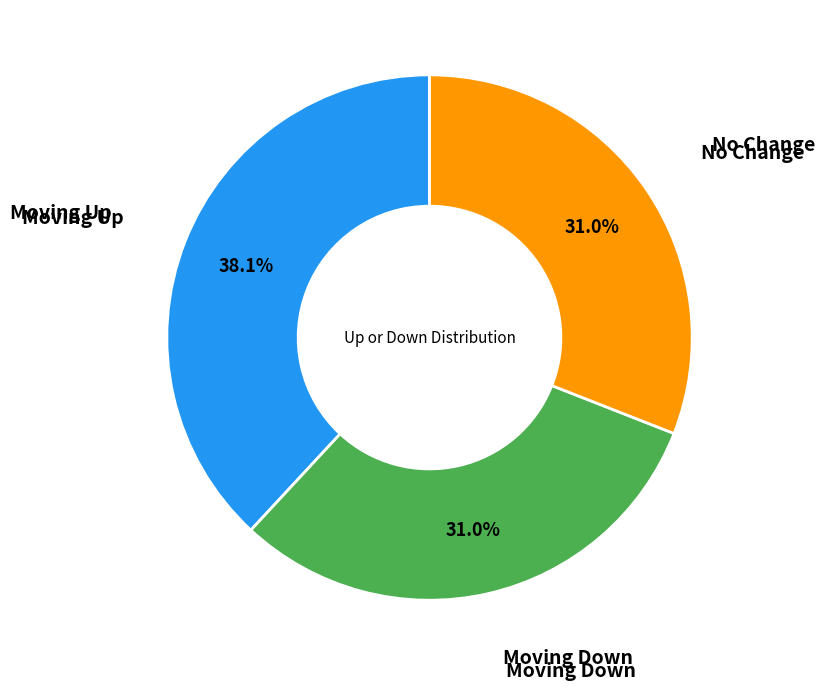

How many slices are in this pie chart?

3